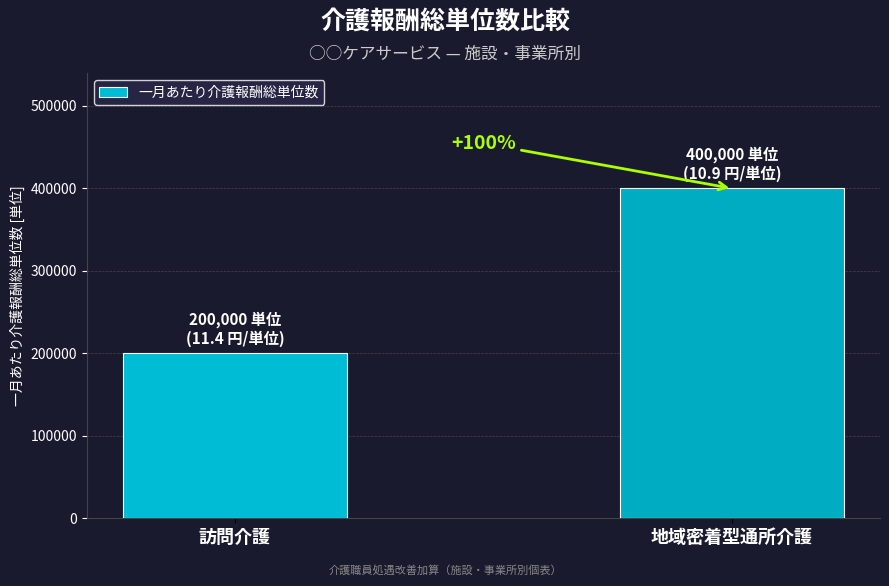

Approximately how many times larger is the value at 地域密着型通所介護 compared to 訪問介護?

2.0